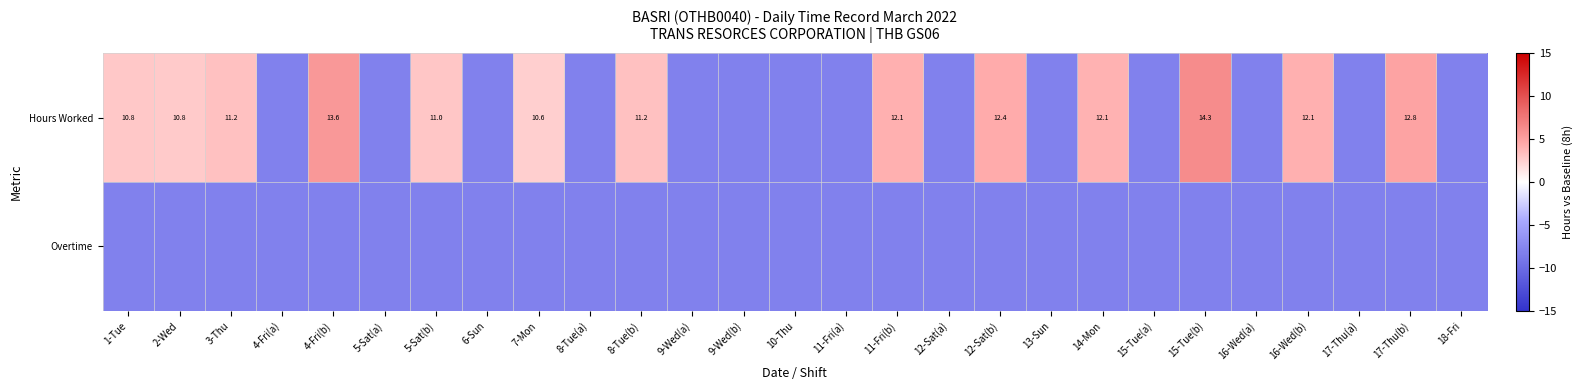

Is it true that Hours Worked equals 21.0 at 12-Sat(b)?

False